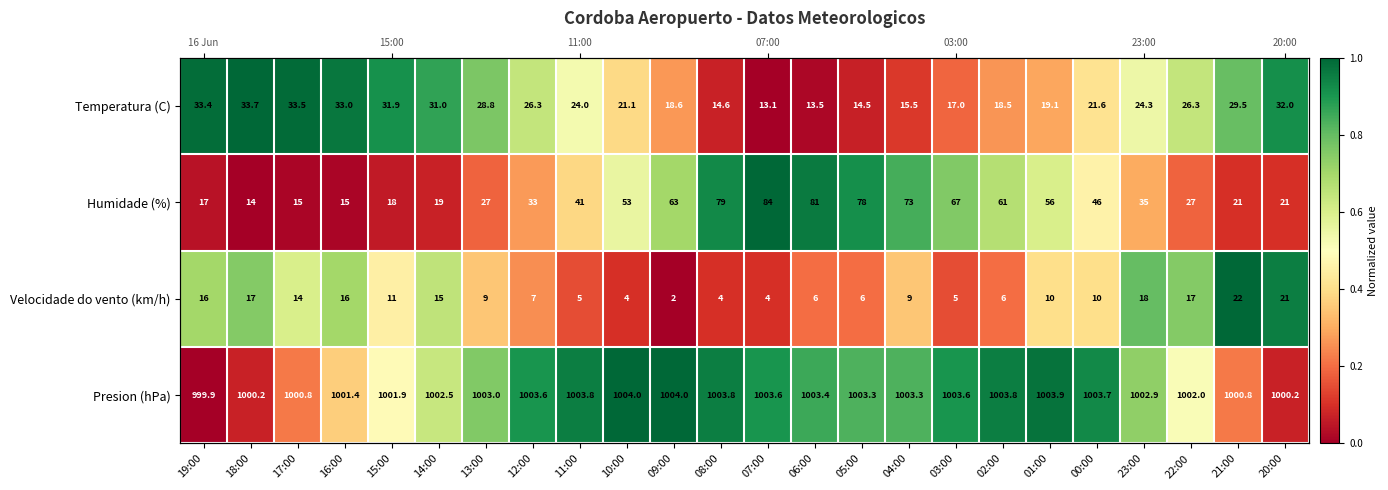

What is the sum of the Presion (hPa) values at 22:00 and 15:00?

1.0